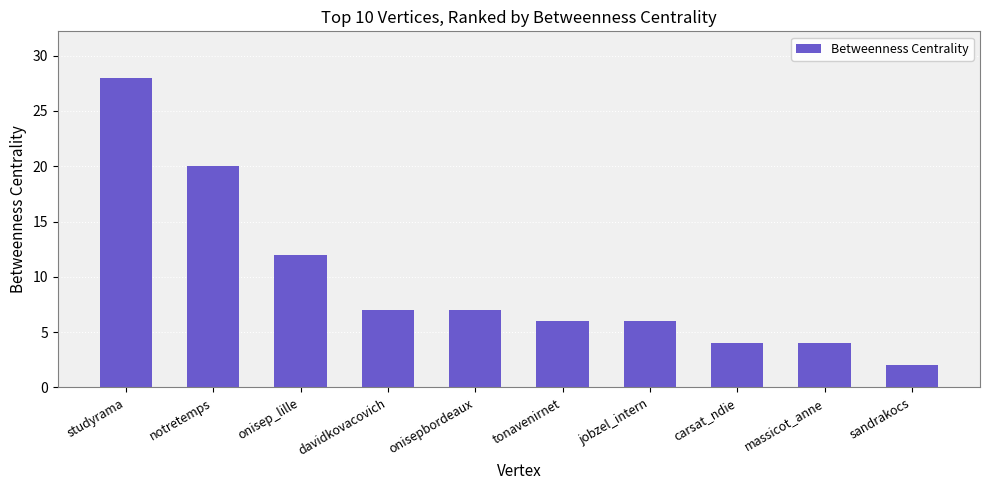

Does the chart contain stacked bars?

No